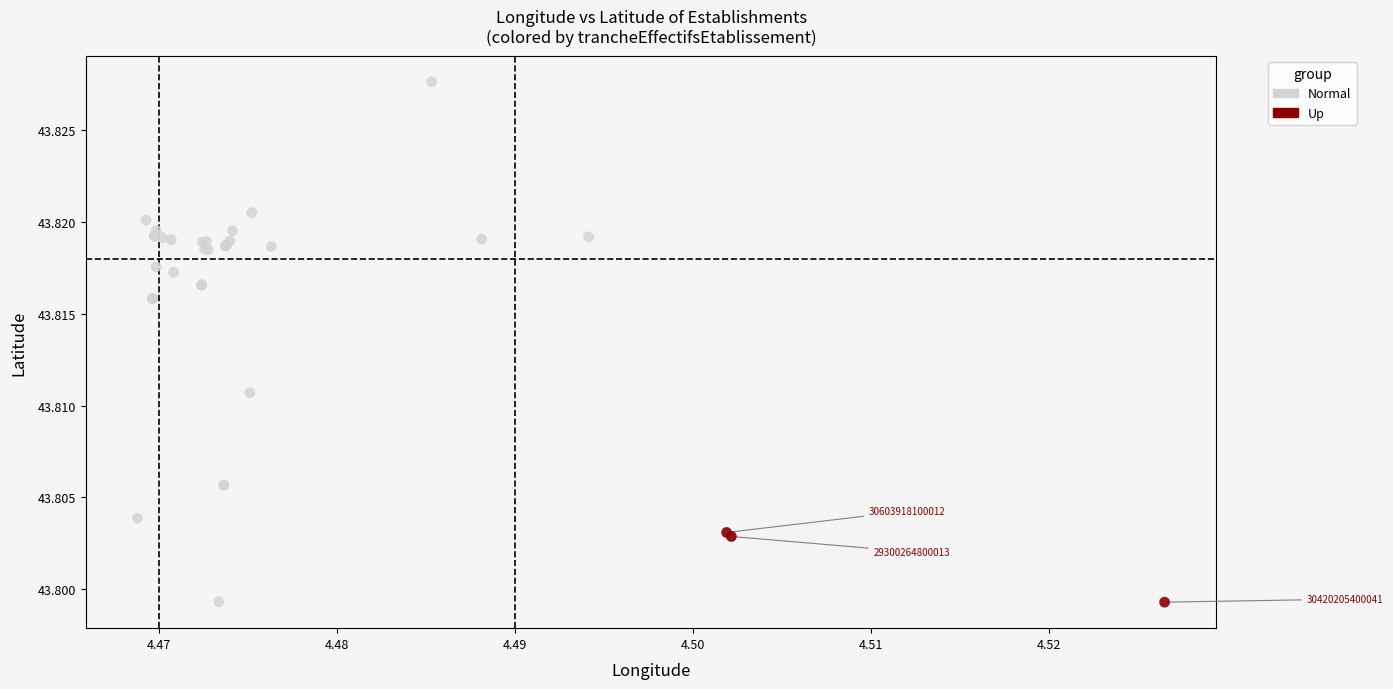

What are all the series names shown in the legend?

Normal, Up